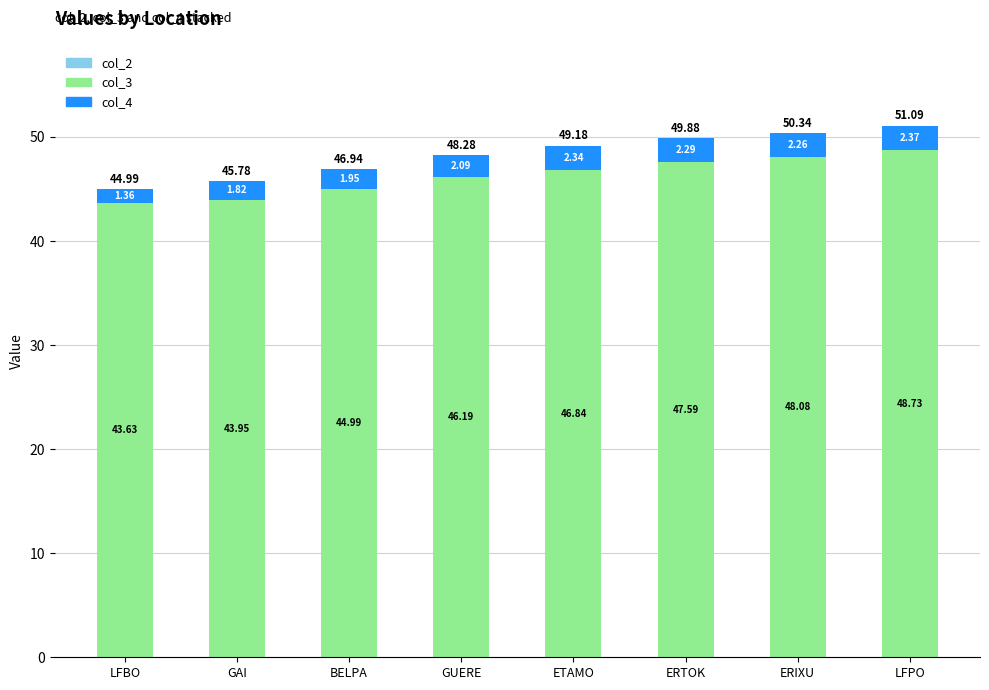

At which category is the sum across all series the highest?

LFPO